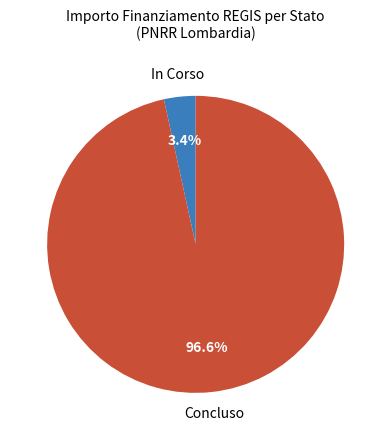

How many slices are in this pie chart?

2